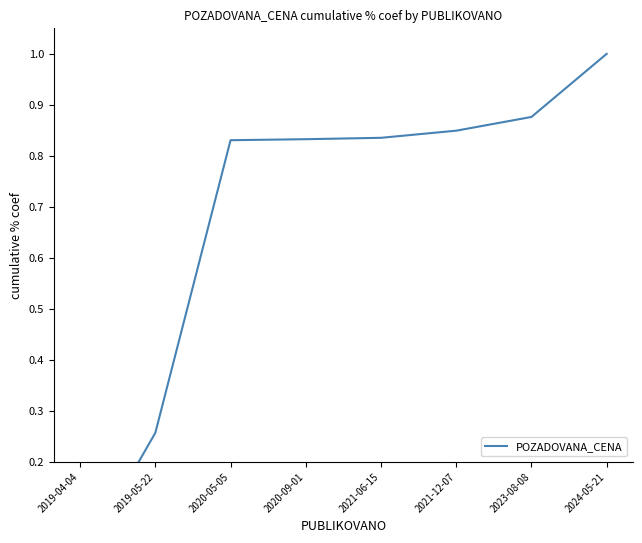

Is it true that the value at 2024-05-21 is 1.4?

False